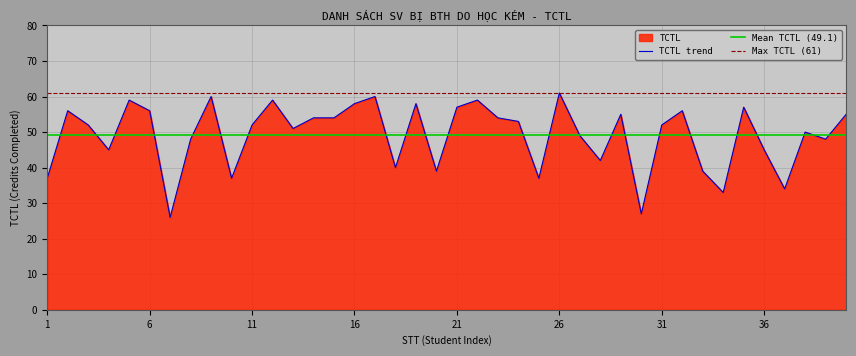

What is the change in value from 25 to 38?

+13